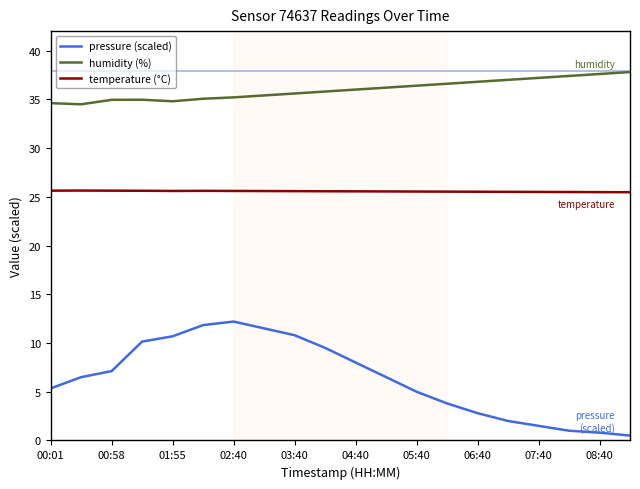

What is the maximum value shown in the chart?

37.8